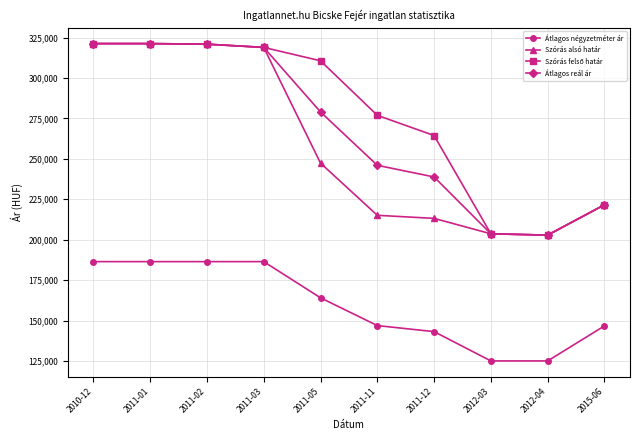

At which label does Átlagos reál ár first exceed 279042?

2010-12